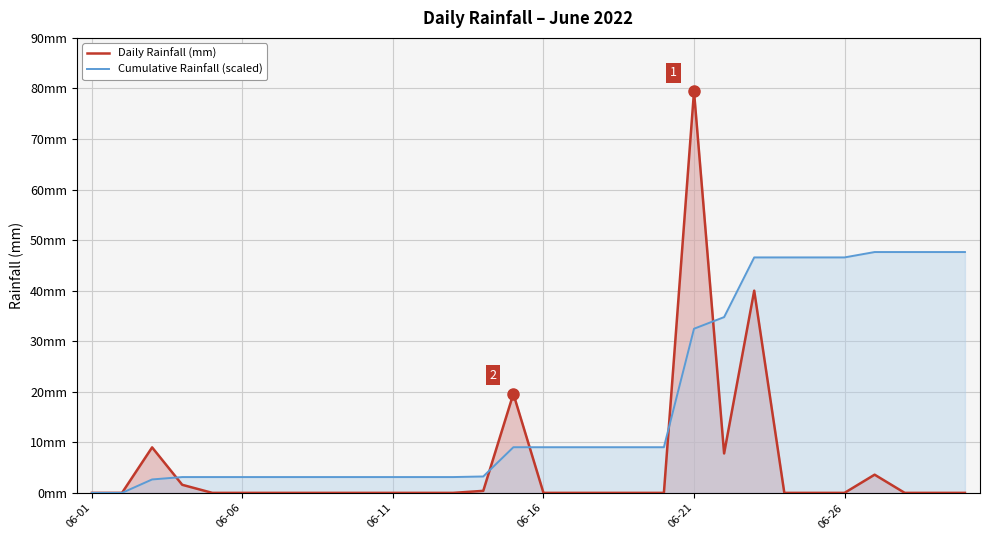

How many values in Cumulative Rainfall (scaled) are above zero?

28